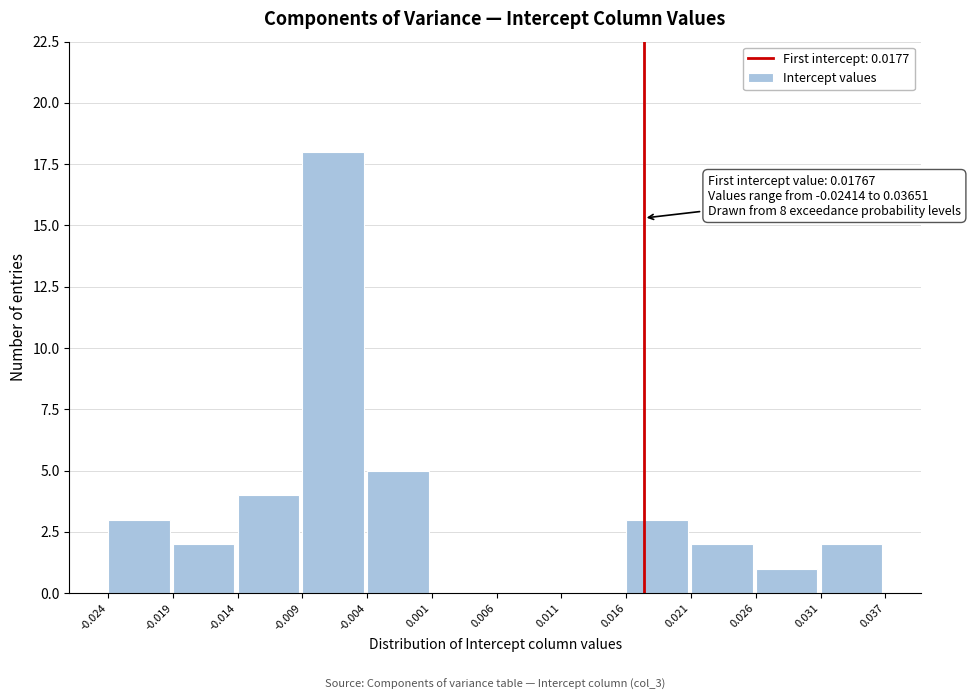

Which range on the x-axis has the tallest bar?

-0.009 to -0.004